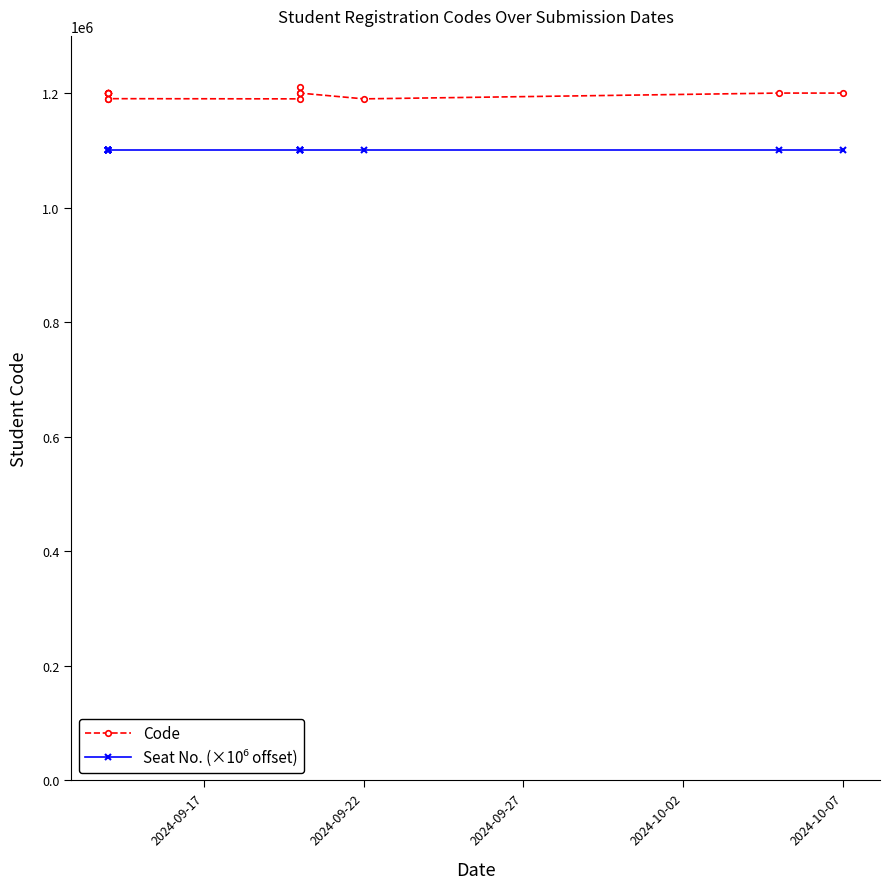

What is the greatest value displayed?

1210203